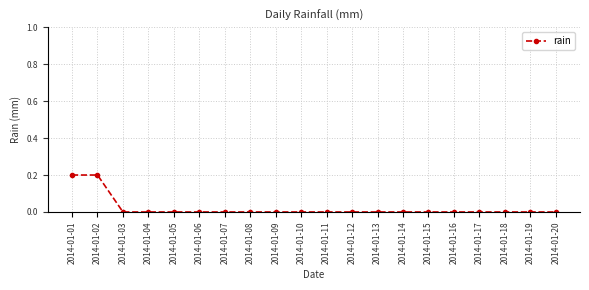

True or false: the data shows 0.0 at 2014-01-03.

True